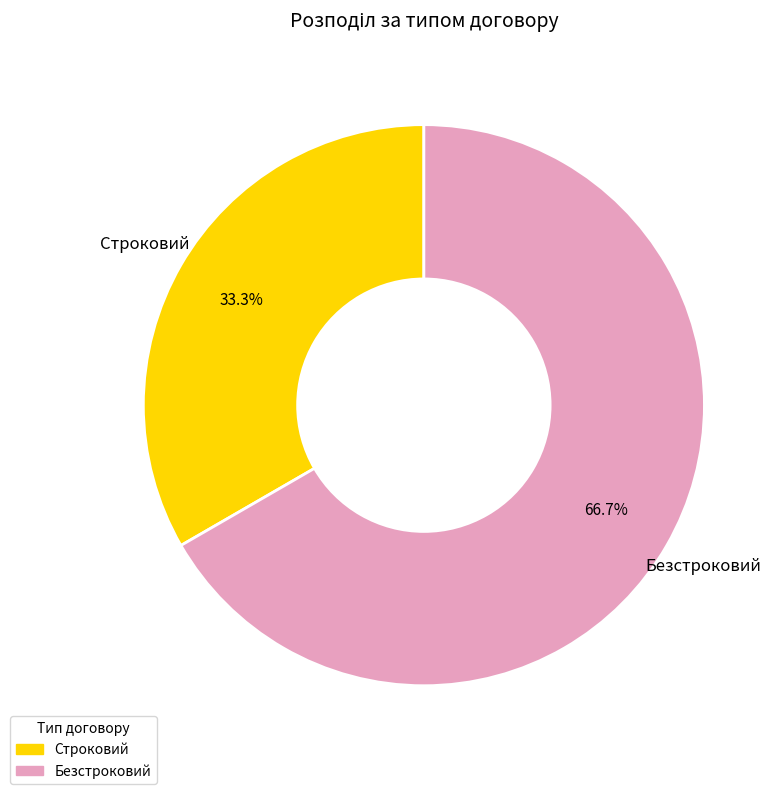

Count the number of slices in the pie.

2